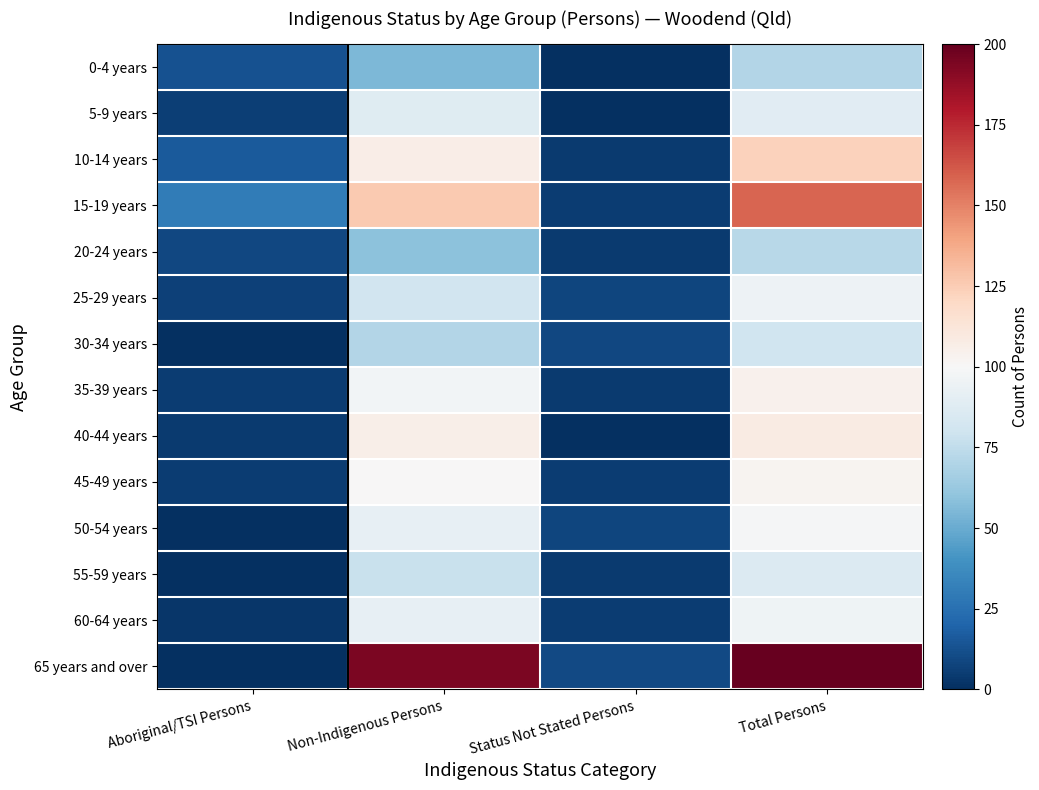

Between Status Not Stated Persons and Total Persons, which is larger?

Total Persons